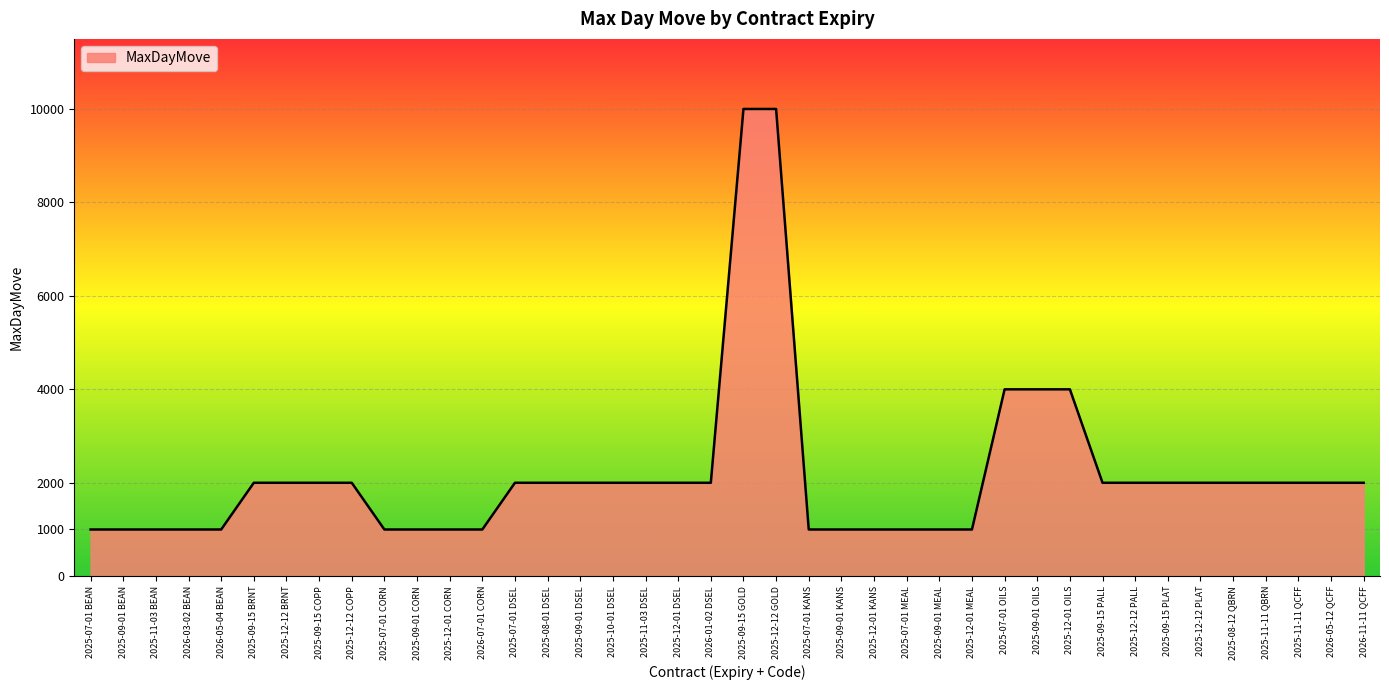

The chart shows a value of 3077 at 2025-09-15 PALL. True or false?

False